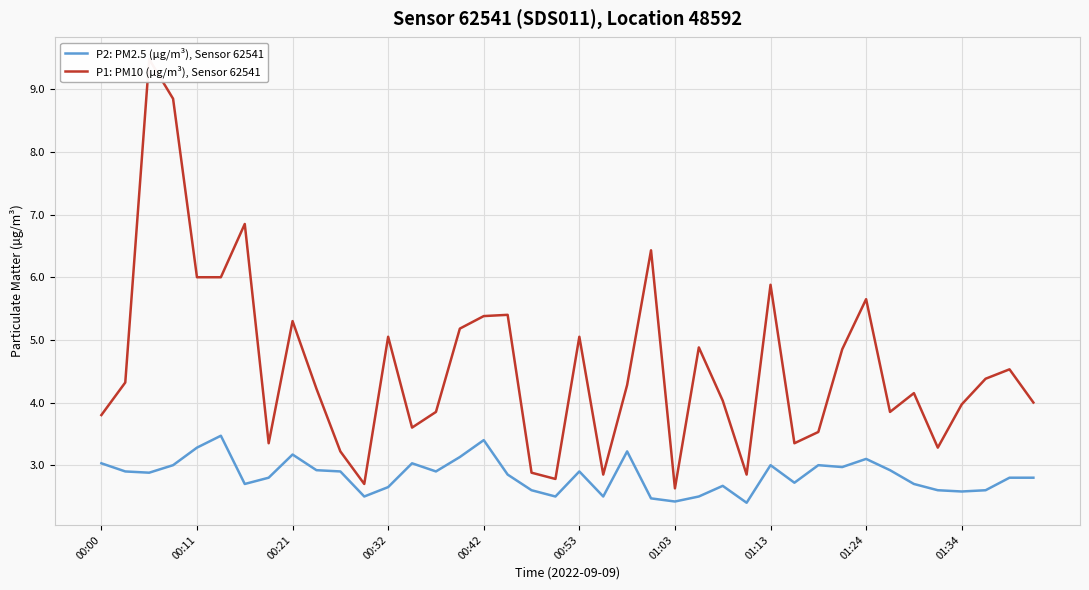

What is the value of the P1: PM10 (µg/m³), Sensor 62541 point at the 37th from the left?

4.0